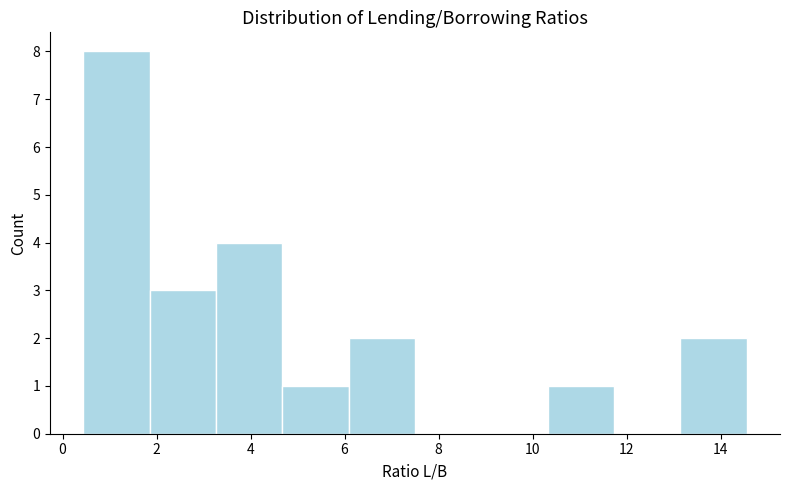

Reading left to right, transcribe this chart: for each bar, give the range it covers on the x-axis and its height. Neither the bar edges nor the heights are printed on the chart, so give them approximately, as read against the axes.

0.4 to 1.8: 8
1.8 to 3.2: 3
3.2 to 4.6: 4
4.6 to 6.0: 1
6.0 to 7.6: 2
7.6 to 9.0: 0
9.0 to 10.4: 0
10.4 to 11.8: 1
11.8 to 13.2: 0
13.2 to 14.6: 2